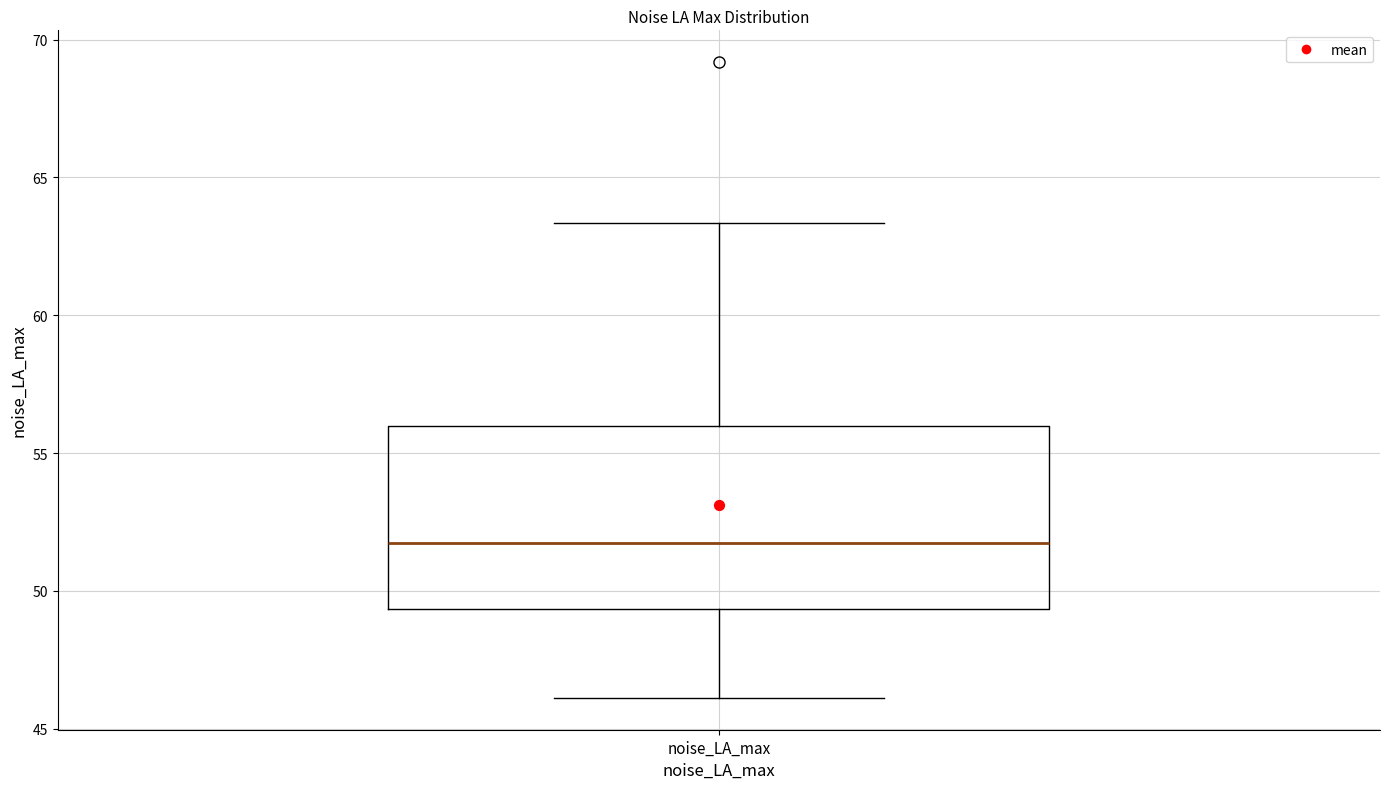

Read this box plot against the y-axis: the position of the median line, the range covered by the box, and the ends of both whiskers. The values are not printed on the chart, so give them approximately, as read against the axis.

median 51.5, box 49.5 to 56.0, whiskers 46.0 to 63.5